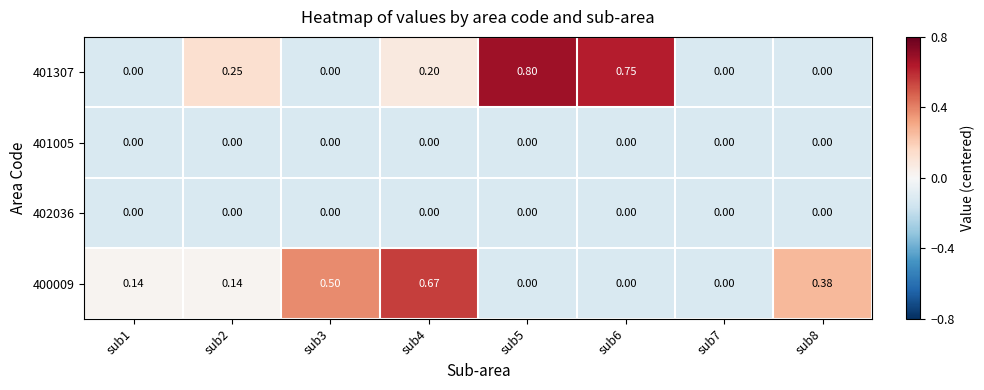

At how many categories does at least one series exceed 0?

7